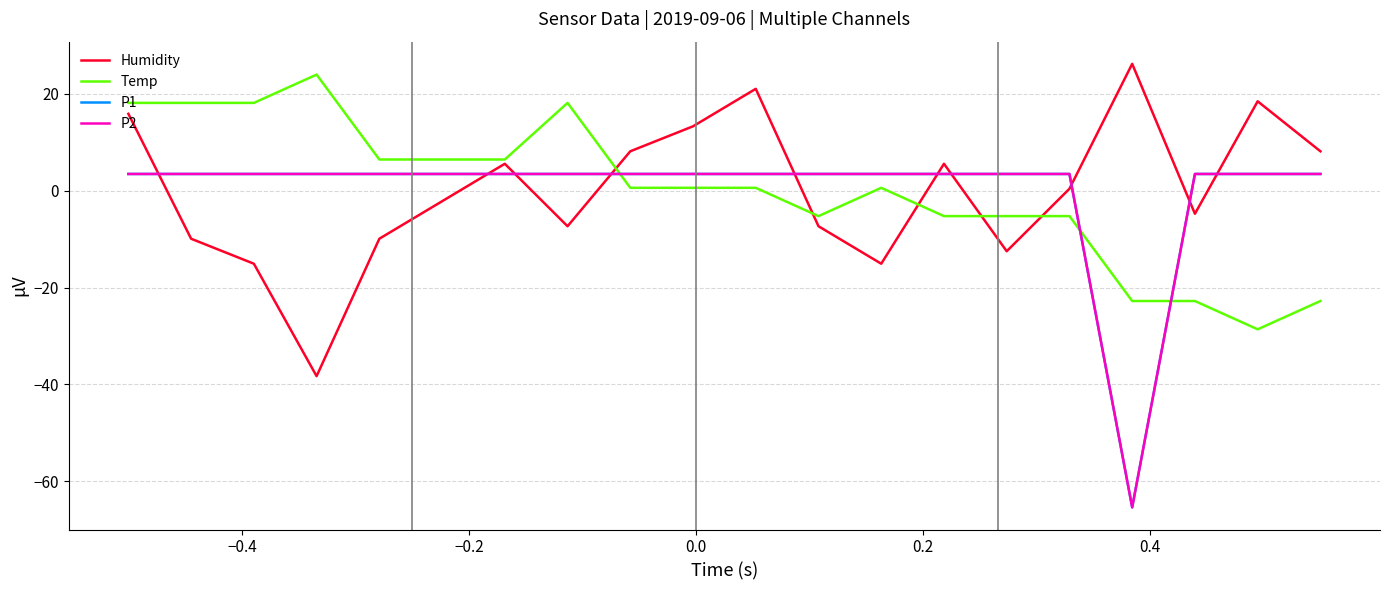

Does the chart have visible grid lines?

Yes